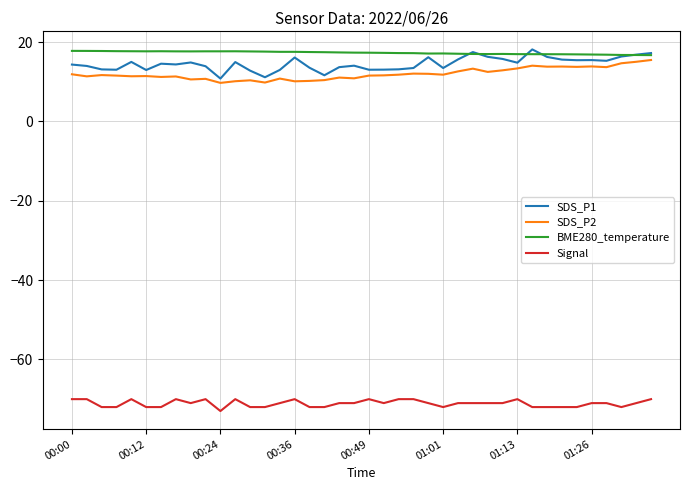

Is this an area chart (filled region under the line)?

No